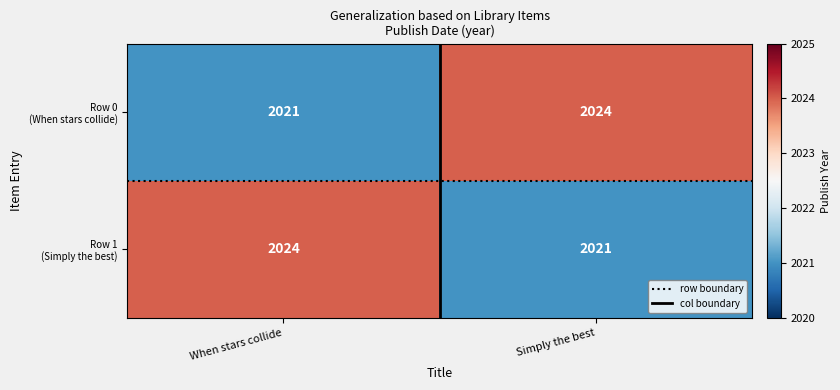

What is the total value across all series at When stars collide?

4045